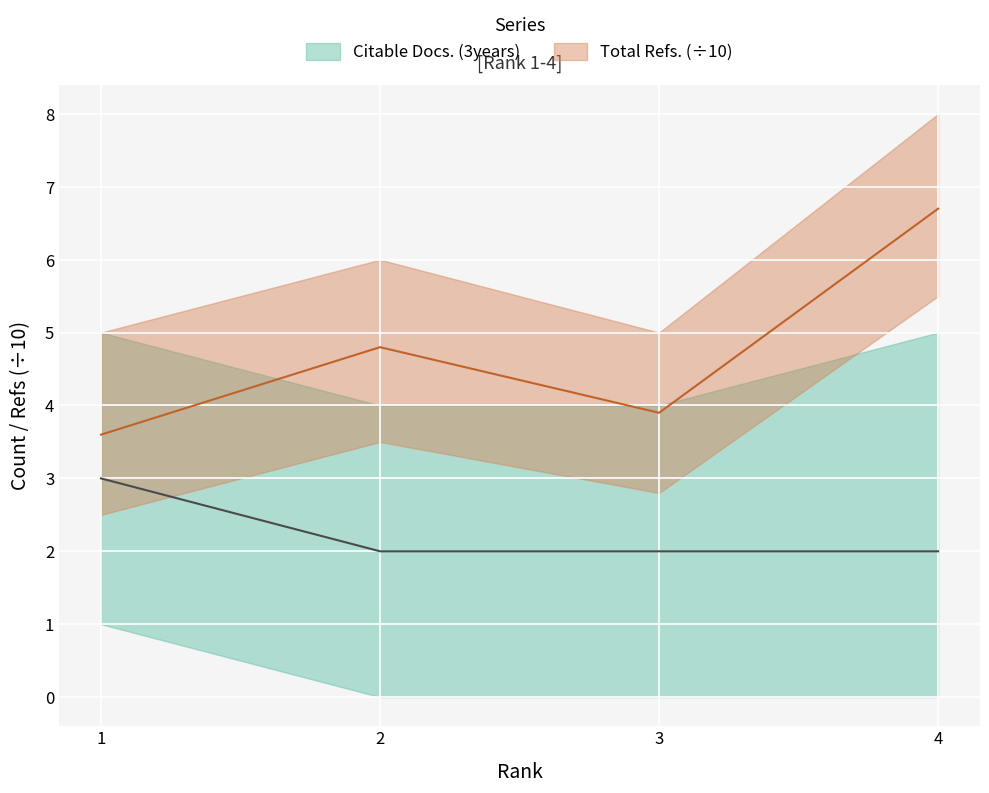

Where is Citable Docs. (3years) nearest to the value 2?

2